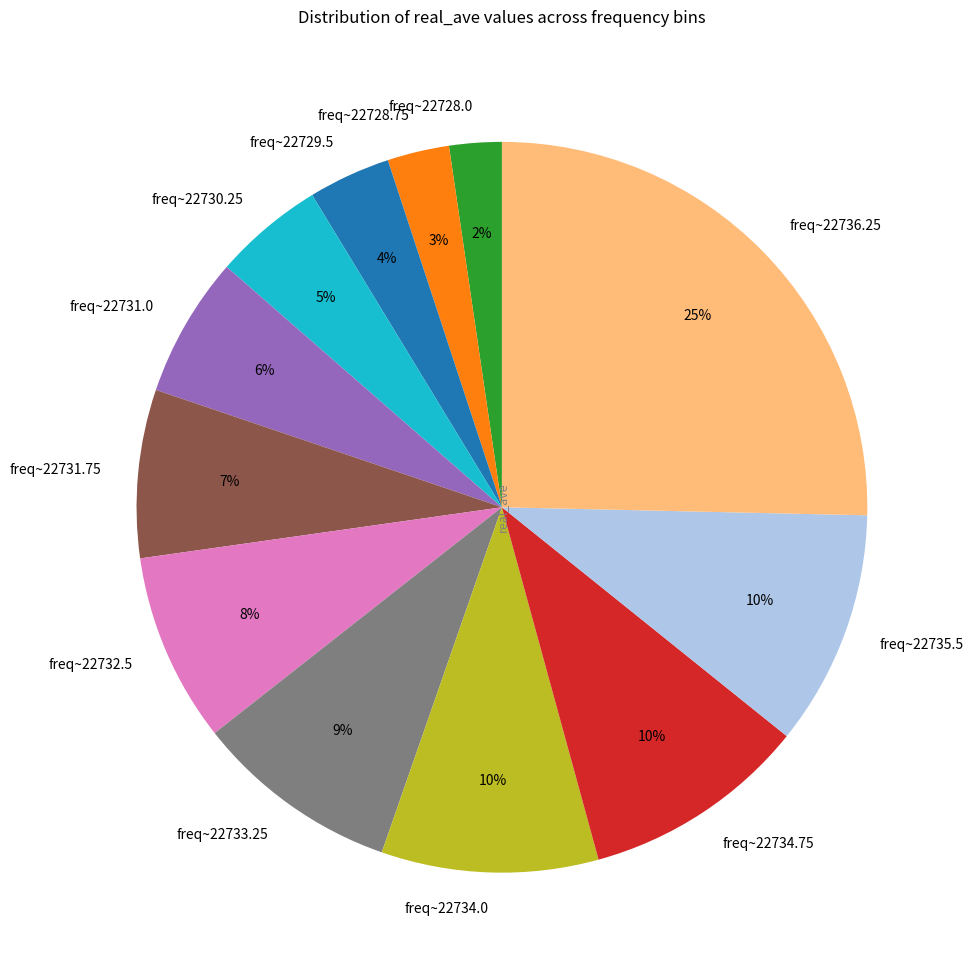

Is it true that freq~22736.25 is 25% of the pie?

True